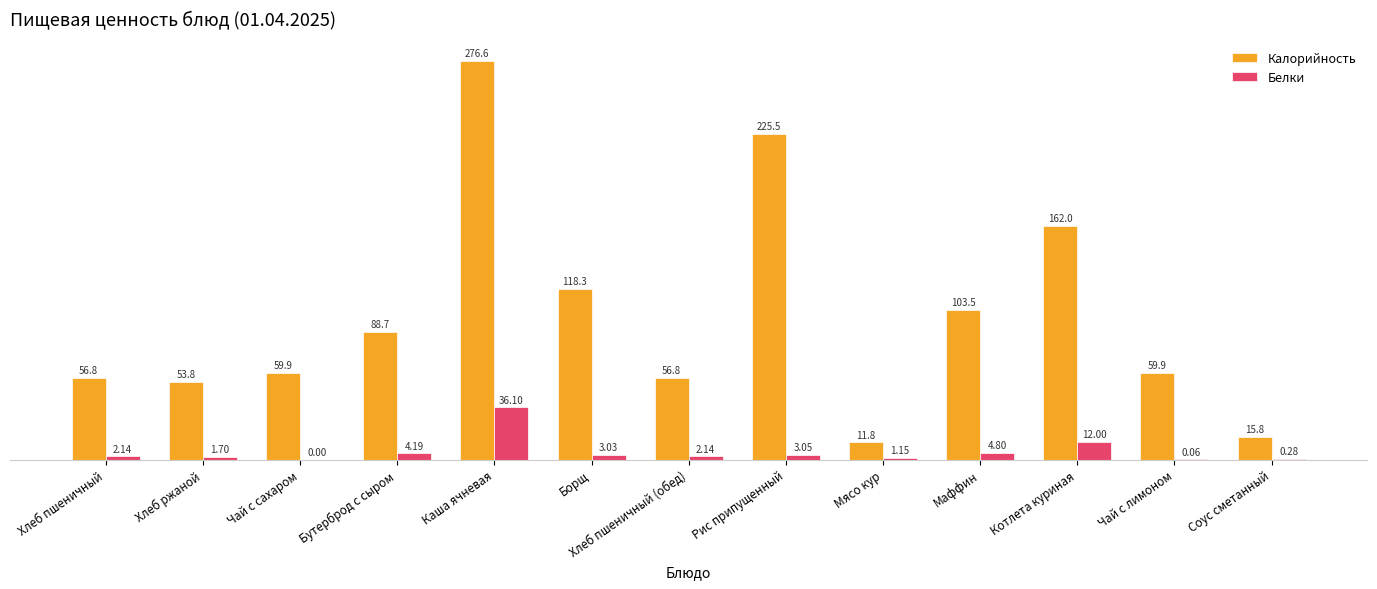

Which series has the widest spread of values?

Калорийность